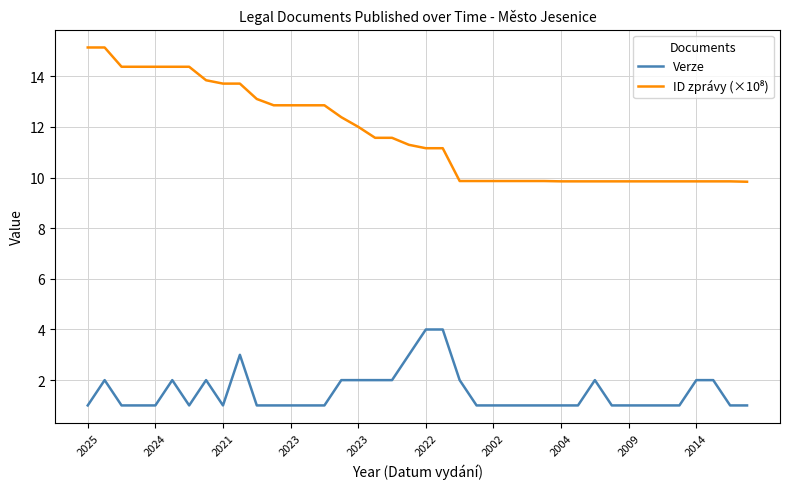

What is the difference between the maximum and minimum values in the Verze series?

3.0